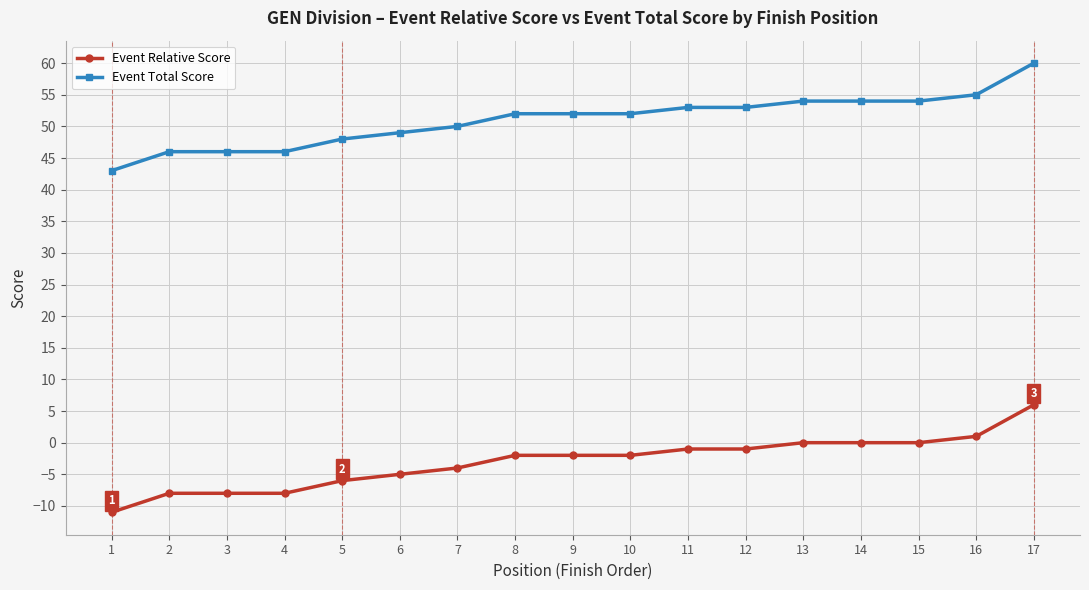

True or false: Event Relative Score and Event Total Score cross at least once.

False